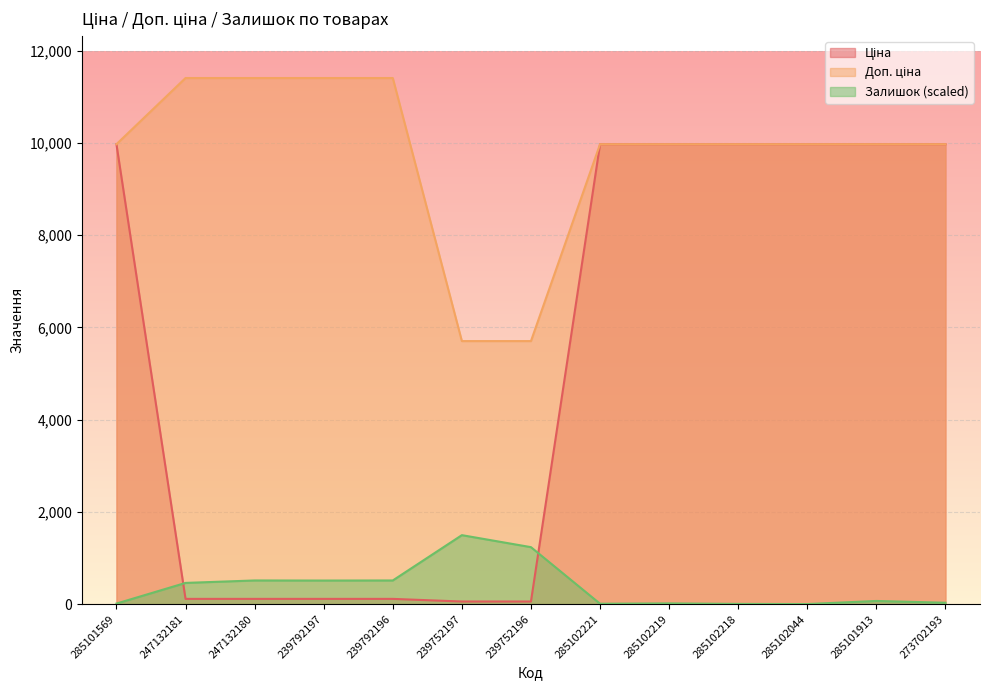

True or false: Доп. ціна and Залишок intersect in this chart.

False